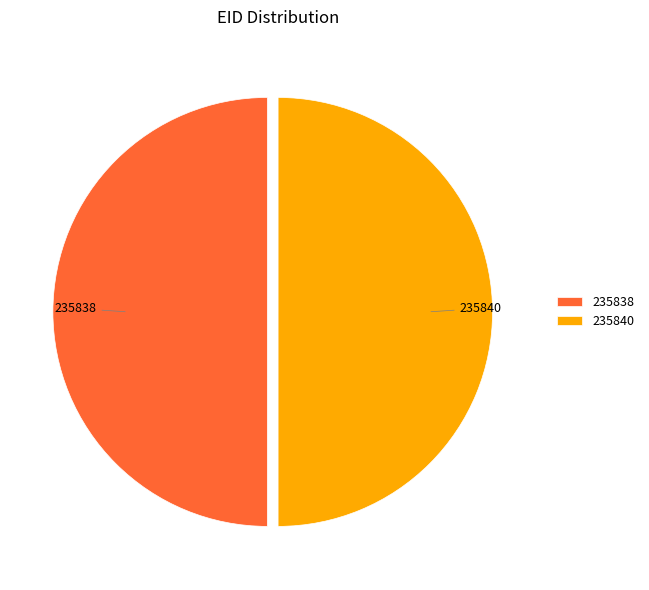

How many segments does this pie chart have?

2